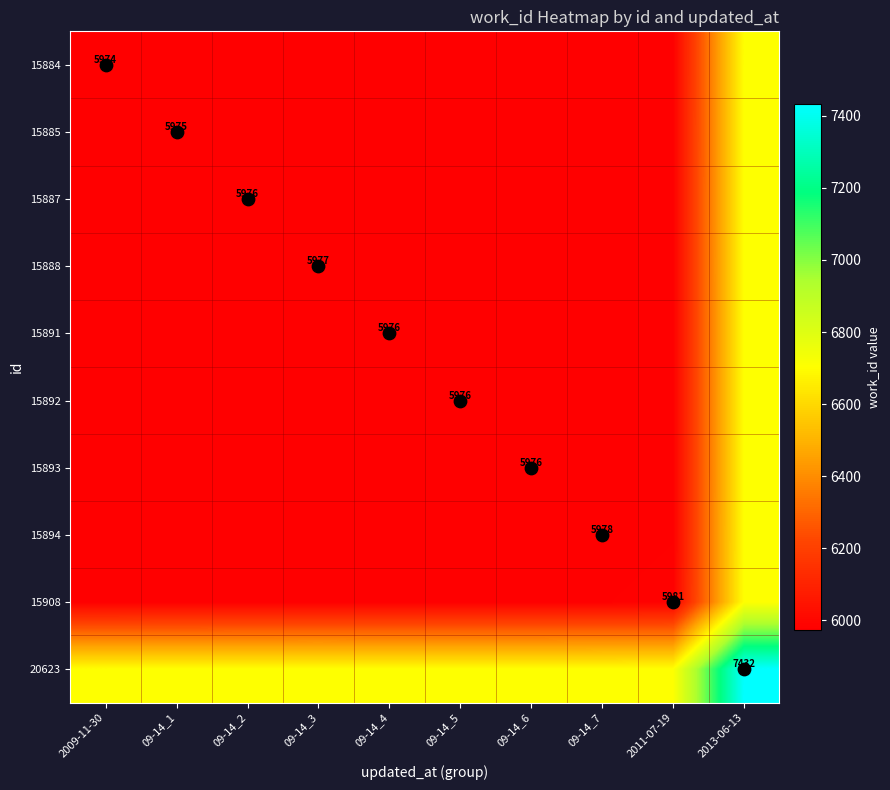

At which category is the sum across all series the highest?

2013-06-13